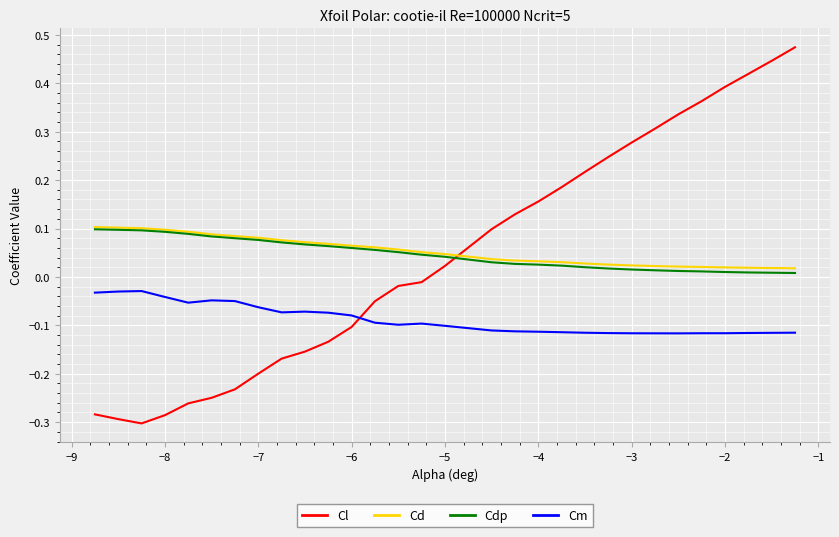

Which series has the largest range (max minus min)?

Cl